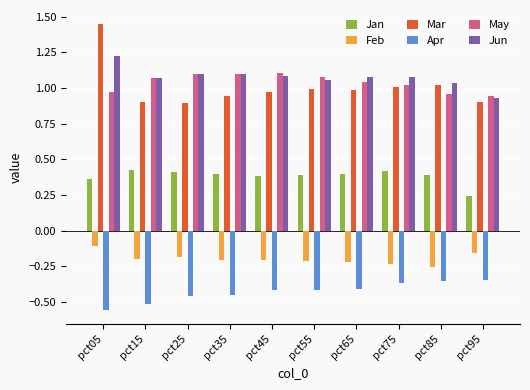

At which category is the sum across all series the highest?

pct05